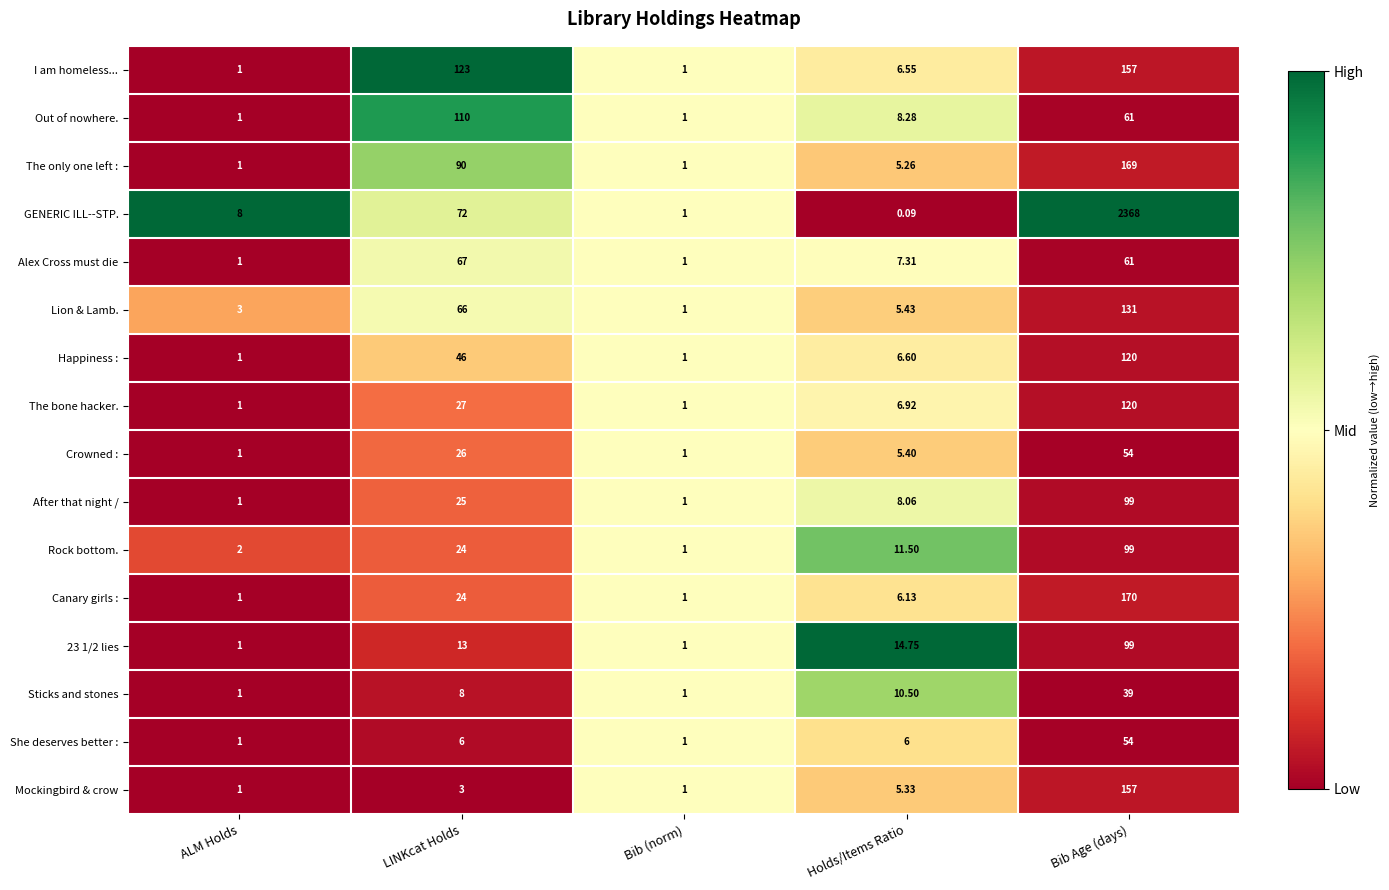

At which label does Out of nowhere. reach its peak?

LINKcat Holds